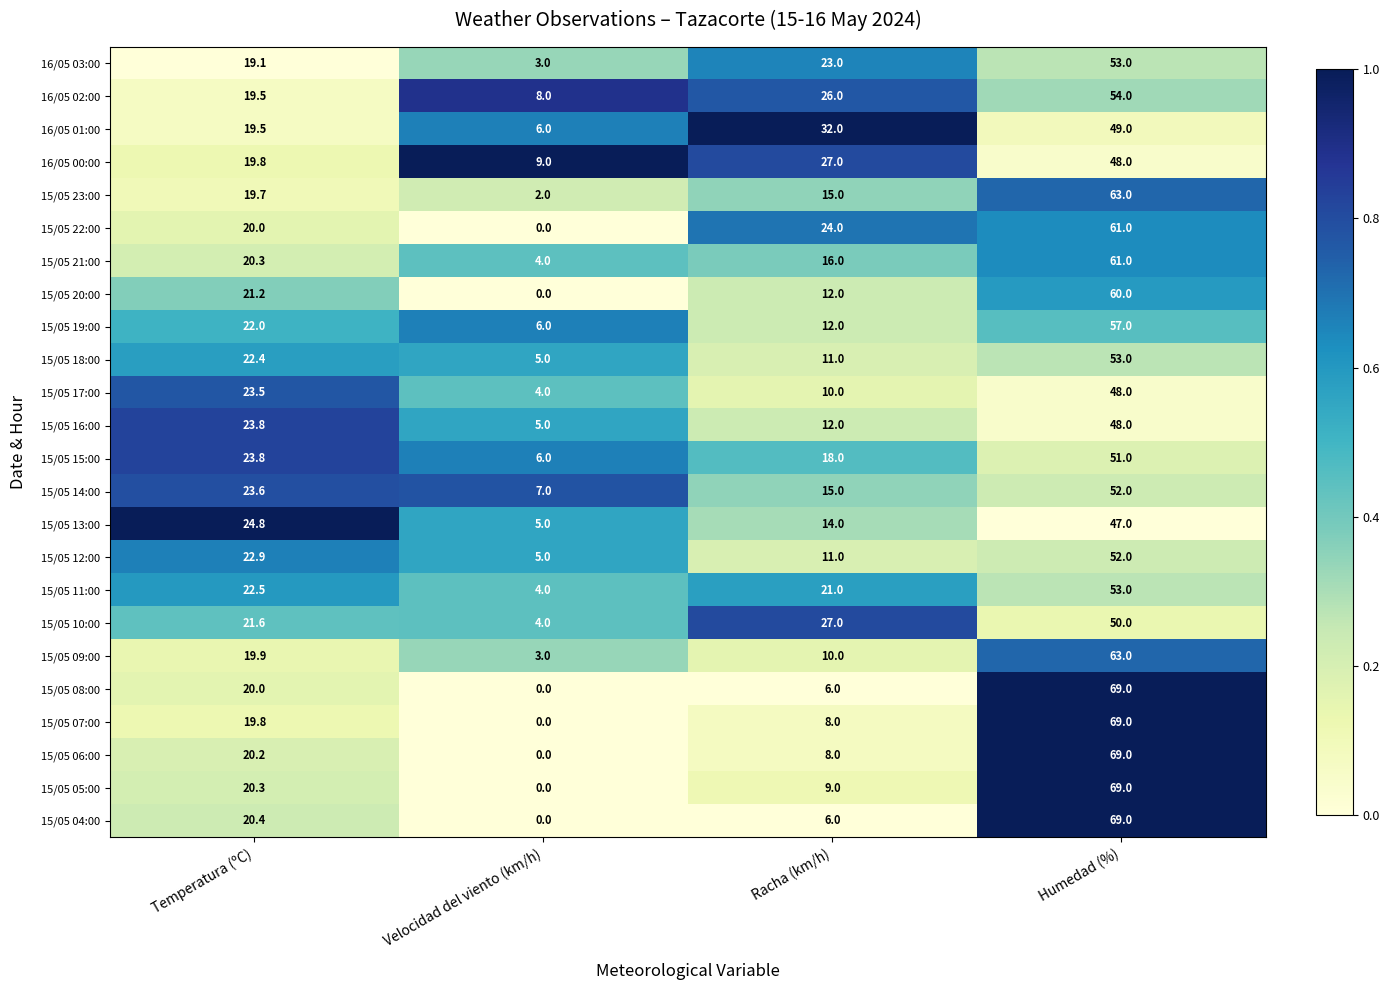

At which category is the sum across all series the highest?

Humedad (%)